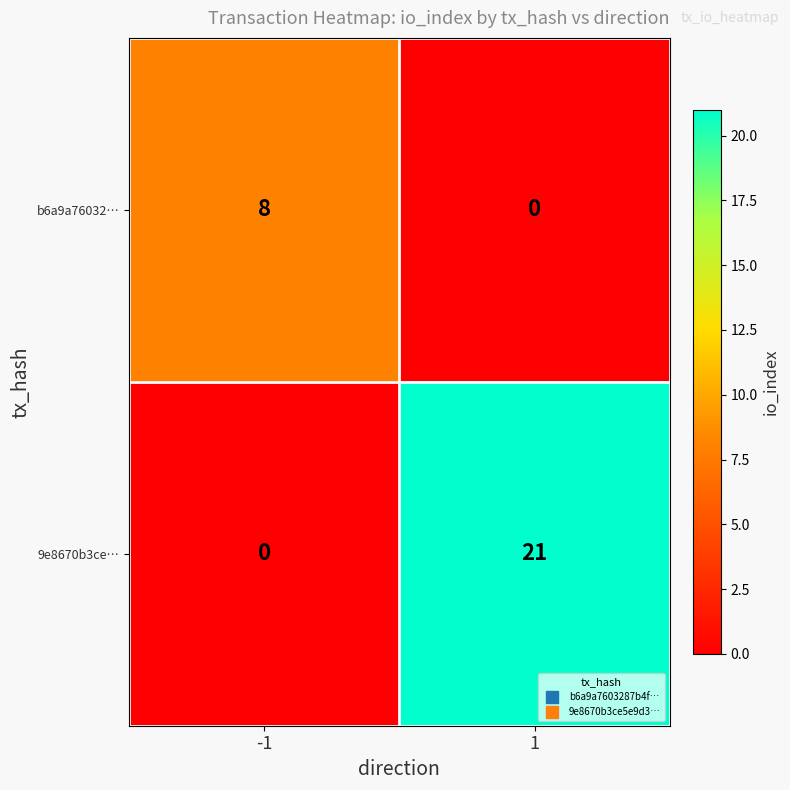

The value of b6a9a76032… at 1 is -4. True or false?

False